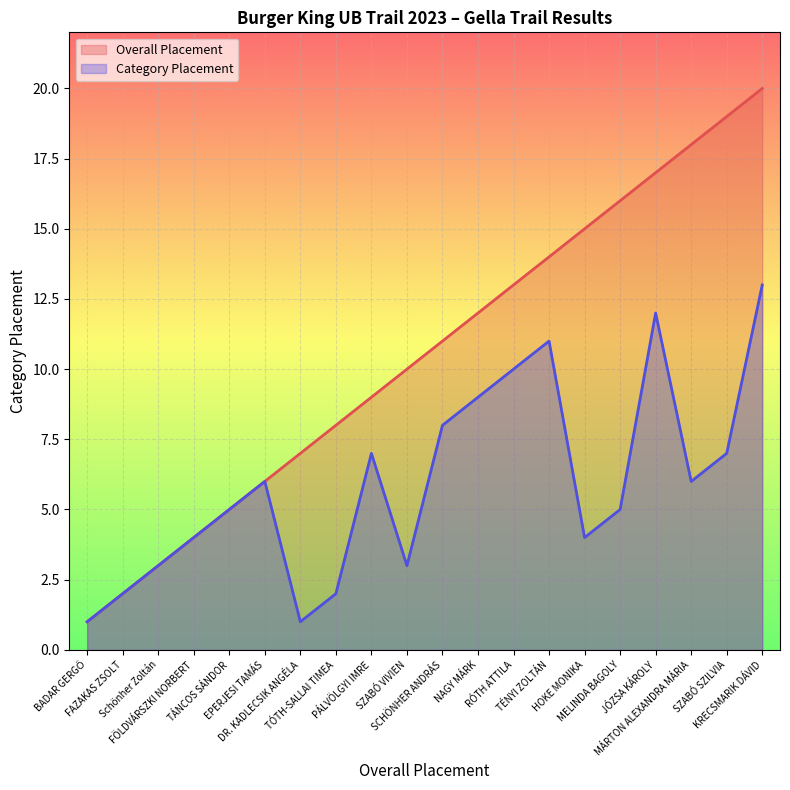

The value of Overall Placement at BADAR GERGŐ is 2. True or false?

False